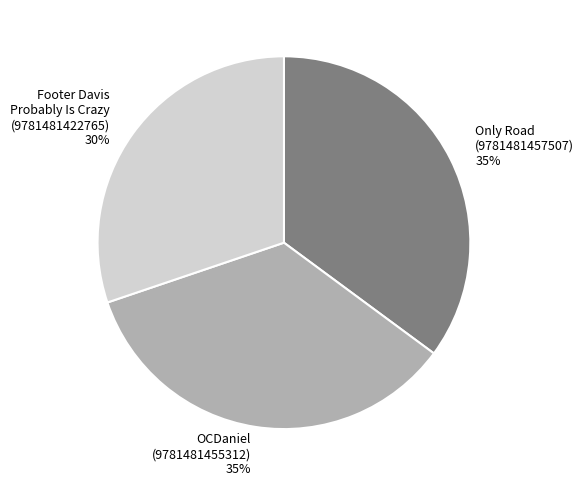

Which has a higher value, Footer Davis Probably Is Crazy (9781481422765) or OCDaniel (9781481455312)?

OCDaniel (9781481455312)